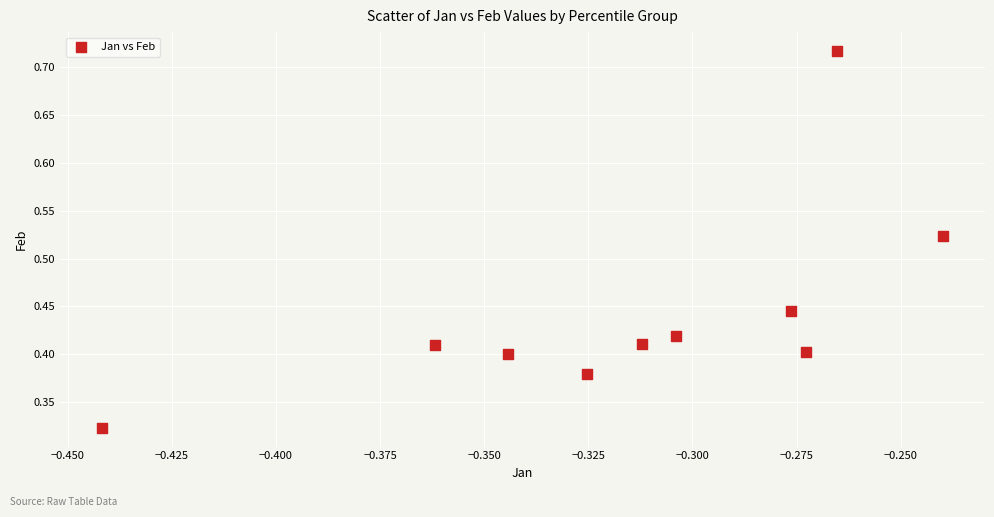

What is the average X value?

-0.3